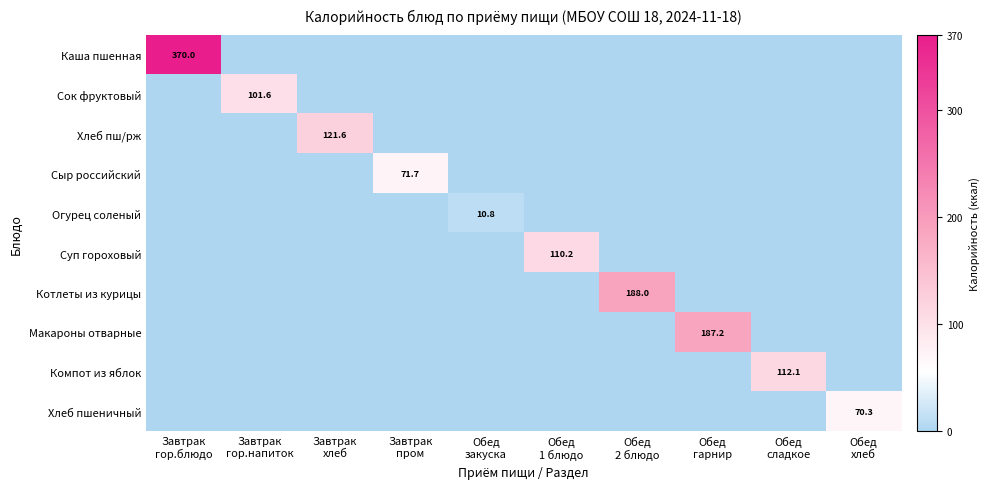

What is the highest value of the Хлеб пшеничный series?

70.3